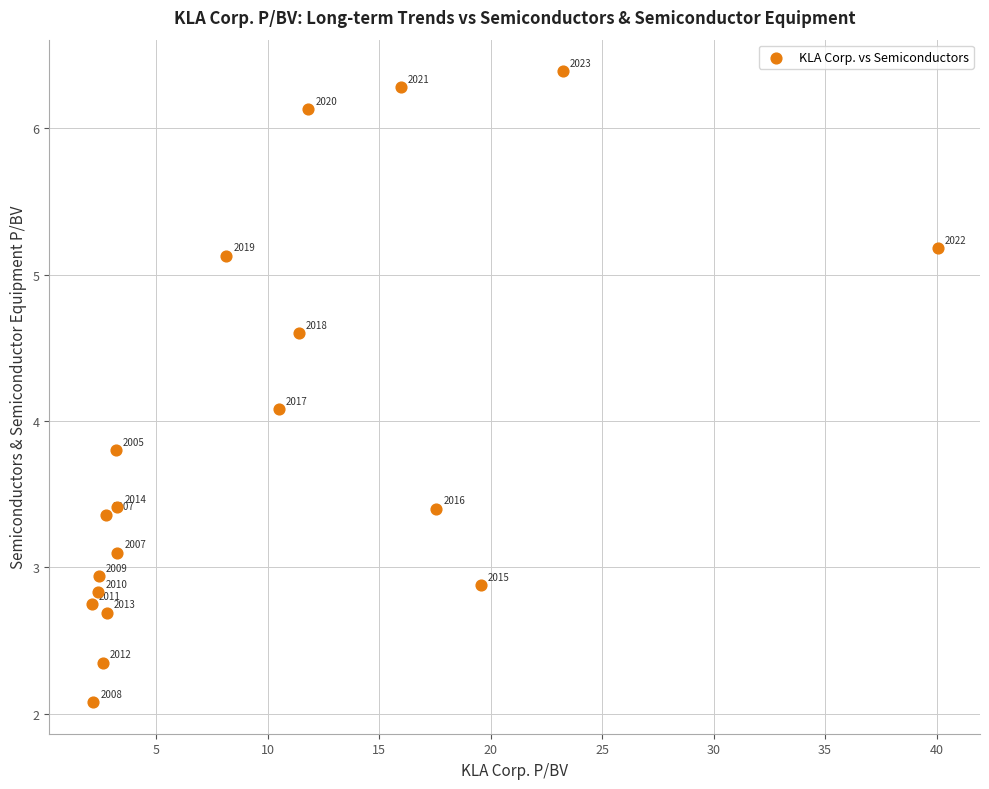

What Y value in the scatter plot is closest to 4?

4.1